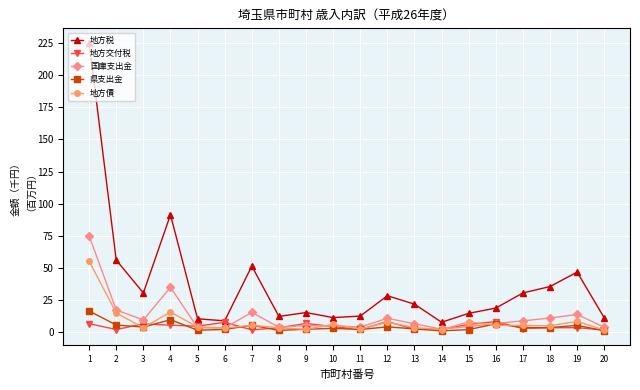

At which category is the sum across all series the highest?

1